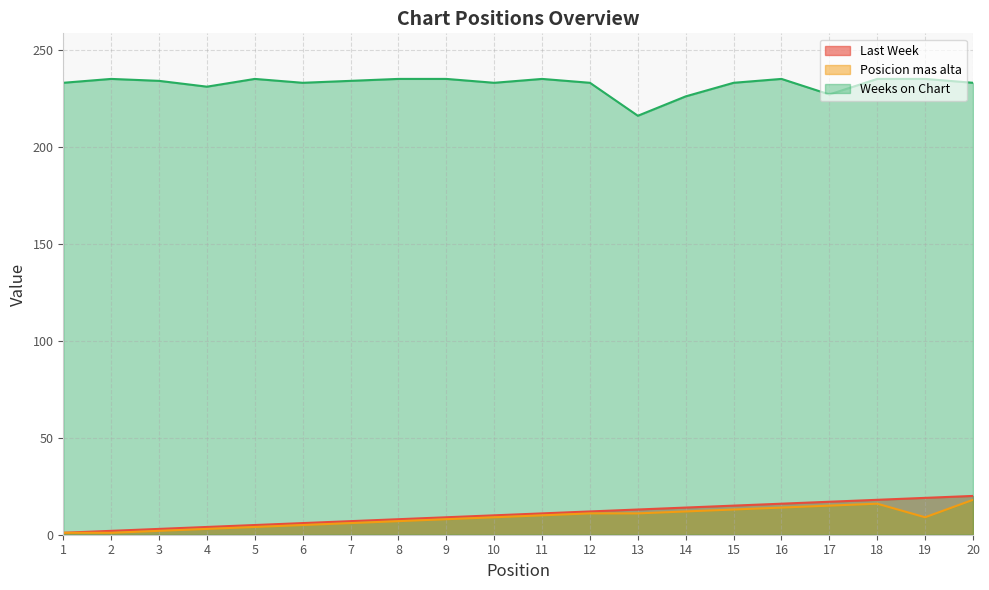

Reading left to right, what are all the values shown in this chart?

Last Week: 1=1	2=2	3=3	4=4	5=5	6=6	7=7	8=8	9=9	10=10	11=11	12=12	13=13	14=14	15=15	16=16	17=17	18=18	19=19	20=20
Posicion mas alta: 1=1	2=1	3=2	4=3	5=4	6=5	7=6	8=7	9=8	10=9	11=10	12=11	13=11	14=12	15=13	16=14	17=15	18=16	19=9	20=18
Weeks on Chart: 1=233	2=235	3=234	4=231	5=235	6=233	7=234	8=235	9=235	10=233	11=235	12=233	13=216	14=226	15=233	16=235	17=227	18=235	19=235	20=233